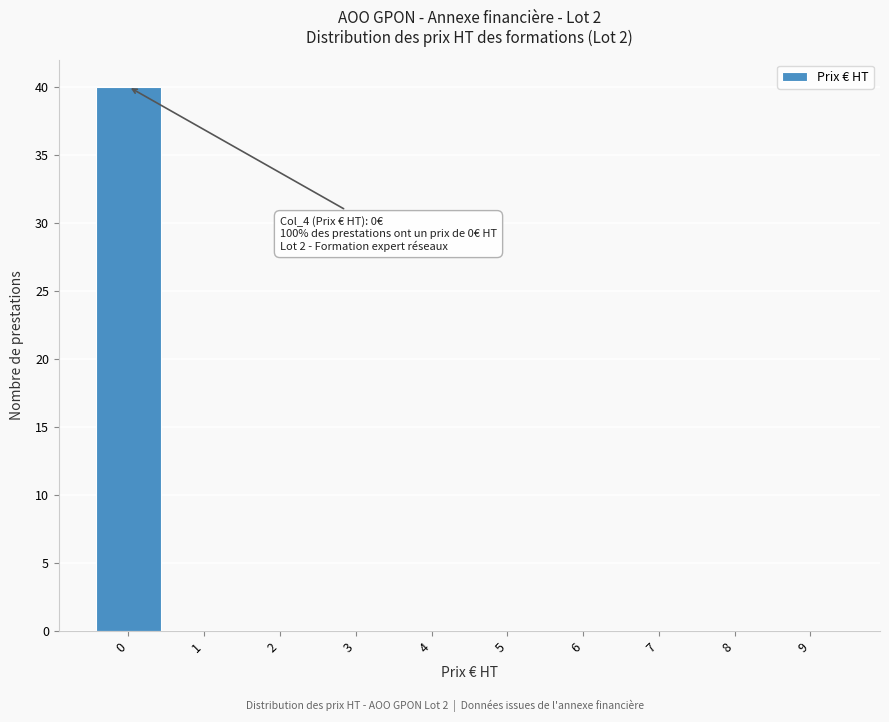

Over which range of the x-axis is the bar tallest?

-0.5 to 0.5